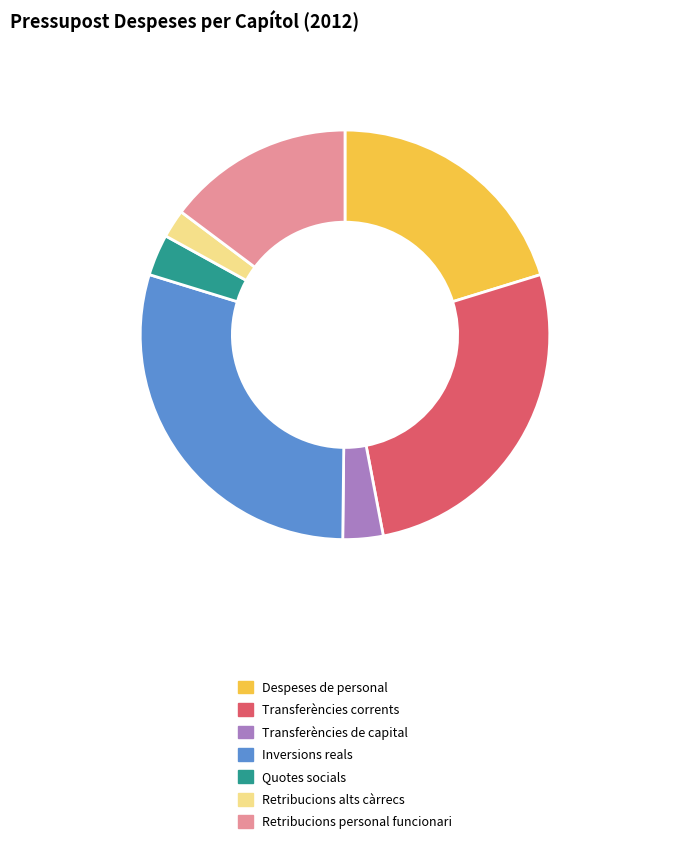

How many slices are in this pie chart?

7